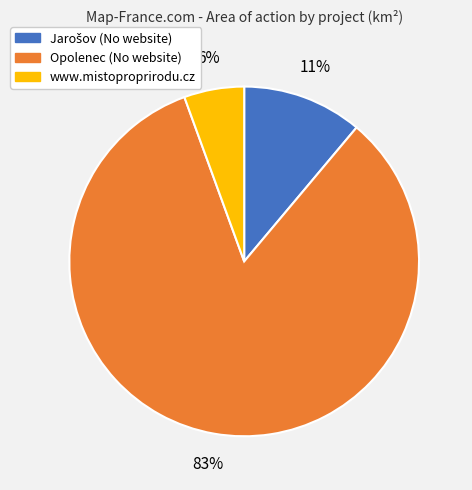

Which category has the smallest portion of the pie?

www.mistoproprirodu.cz